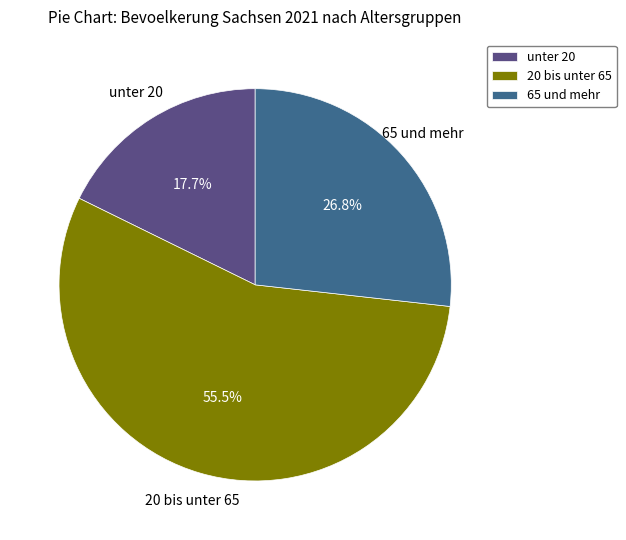

Count the number of slices in the pie.

3